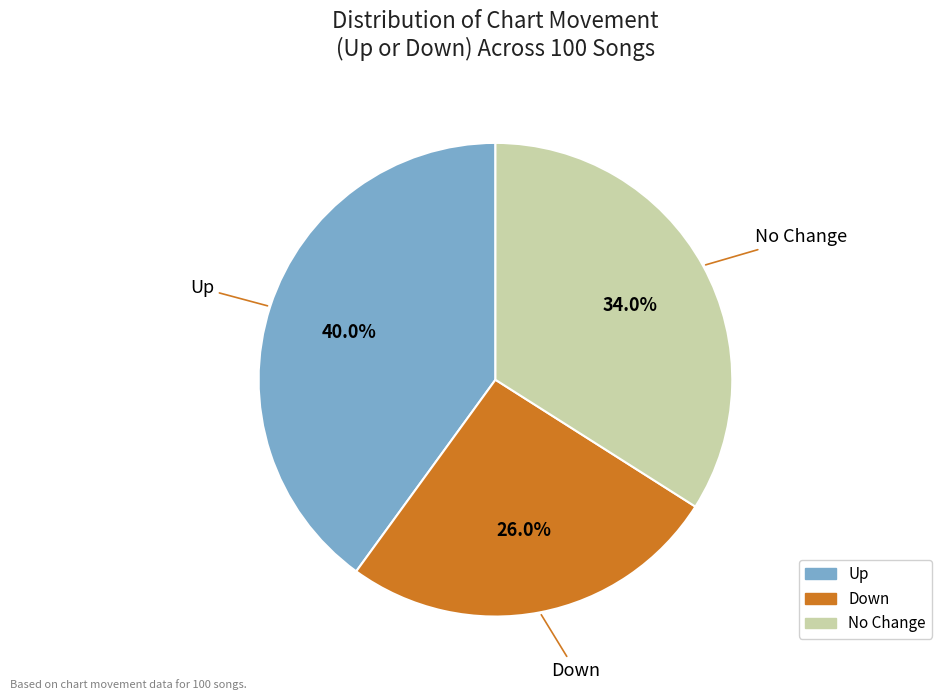

Is there a majority slice in this chart?

No